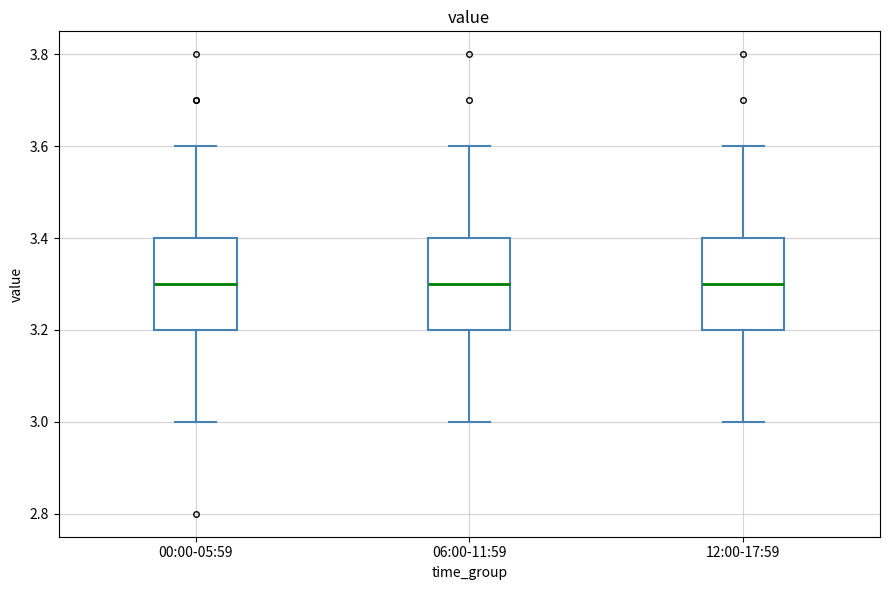

Reading left to right, read every box against the y-axis: the position of its median line, the range the box covers, and the ends of its whiskers. The values are not printed on the chart, so give them approximately, as read against the axis.

00:00-05:59: median 3.3, box 3.2 to 3.4, whiskers 3.0 to 3.6
06:00-11:59: median 3.3, box 3.2 to 3.4, whiskers 3.0 to 3.6
12:00-17:59: median 3.3, box 3.2 to 3.4, whiskers 3.0 to 3.6